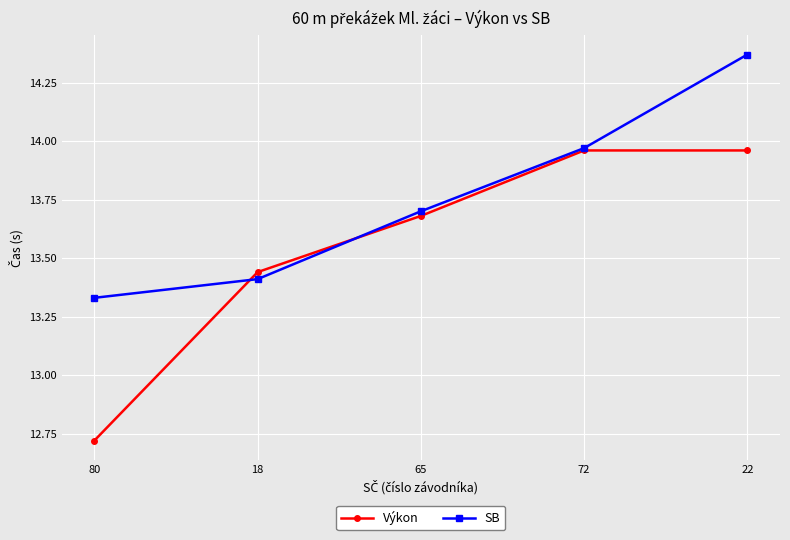

Does the chart display data point markers on the line(s)?

Yes